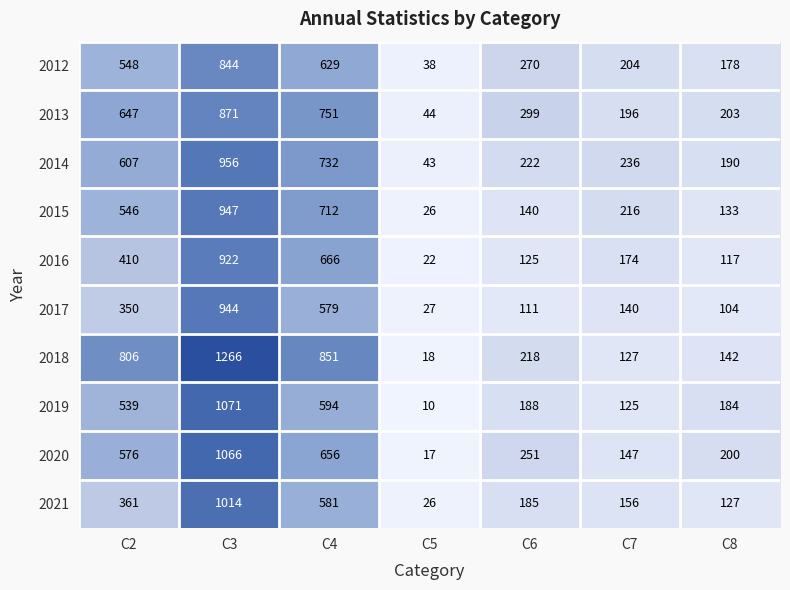

Rank the series by their maximum value, from lowest to highest.

2012, 2013, 2016, 2017, 2015, 2014, 2021, 2020, 2019, 2018